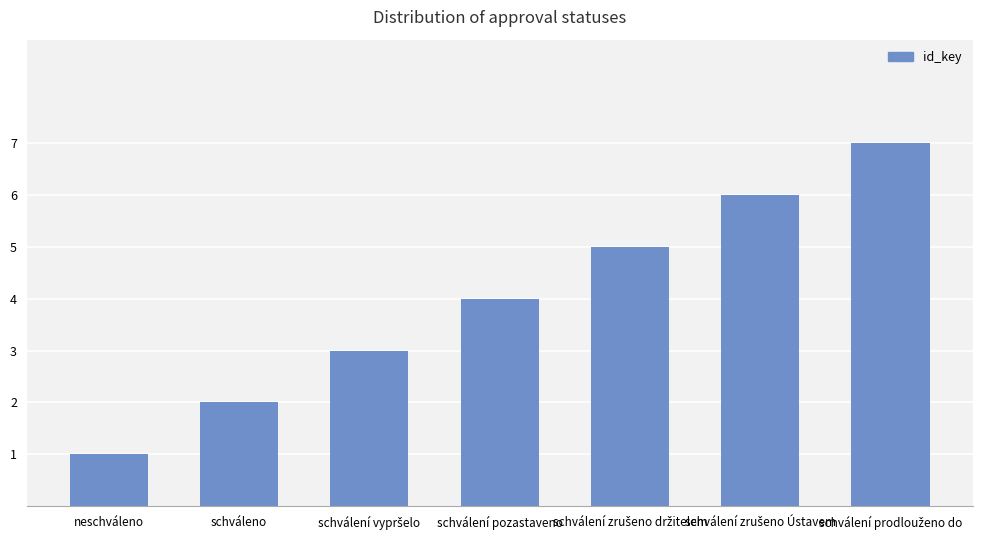

What position from the left is schválení pozastaveno?

4